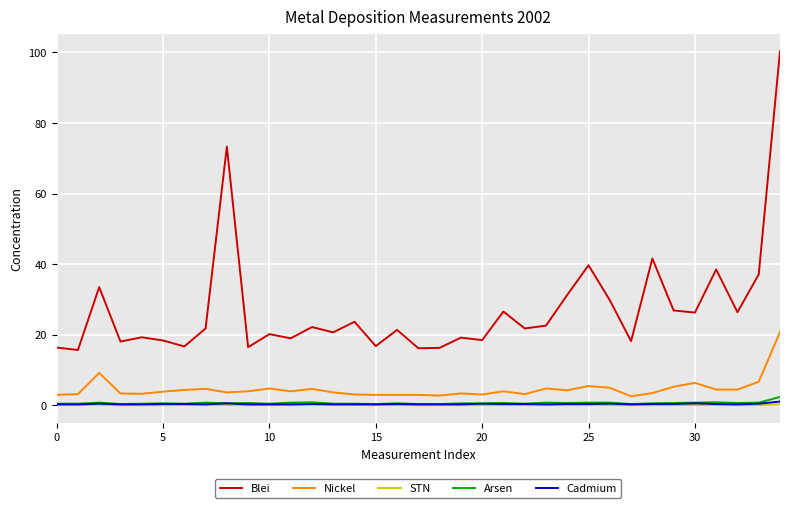

Which series has the largest total across all categories?

Blei